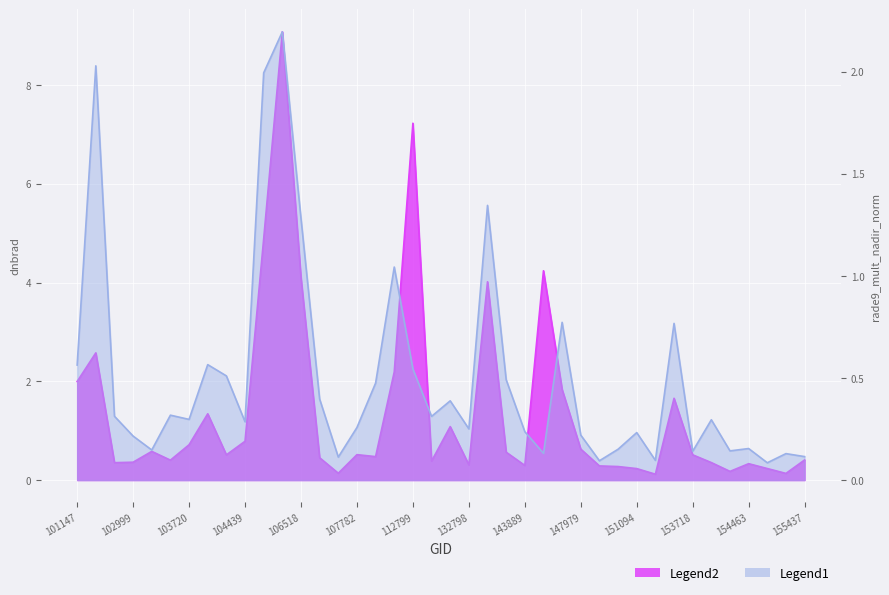

Where is the first local maximum for Legend2?

101395